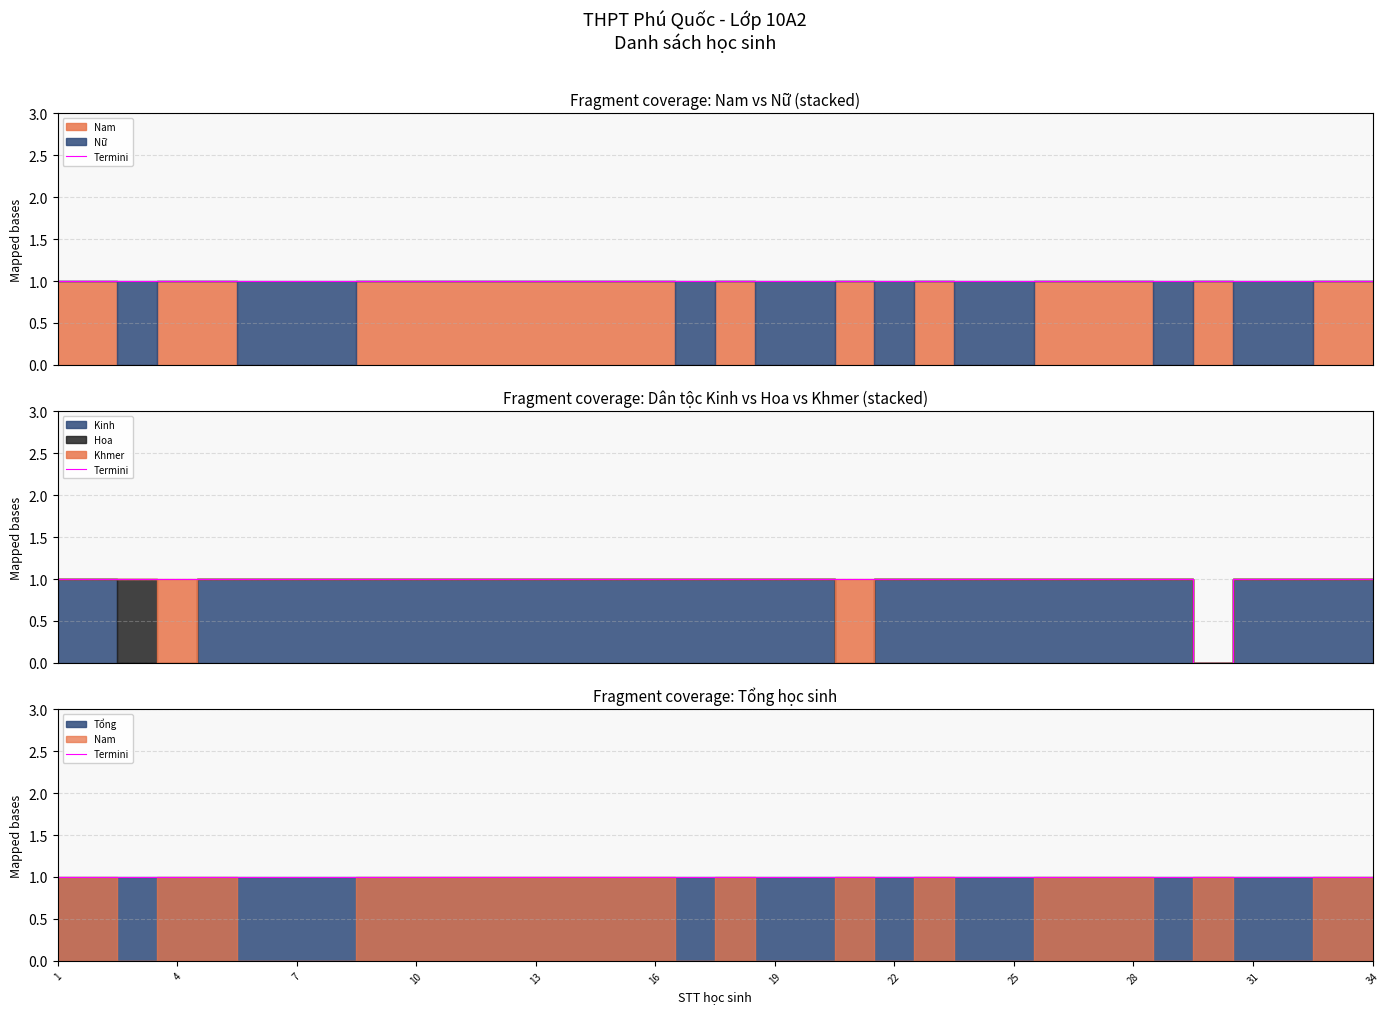

In Nam, how many points are higher than both neighbors (excluding endpoints)?

4